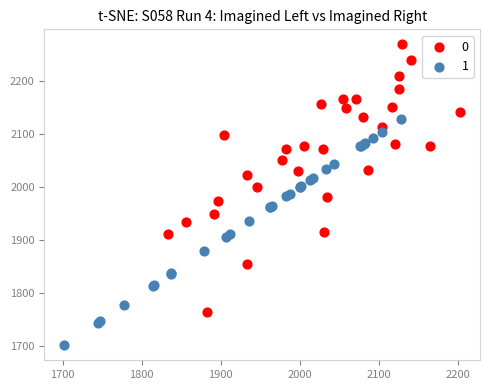

Which series contains the lowest Y value?

1